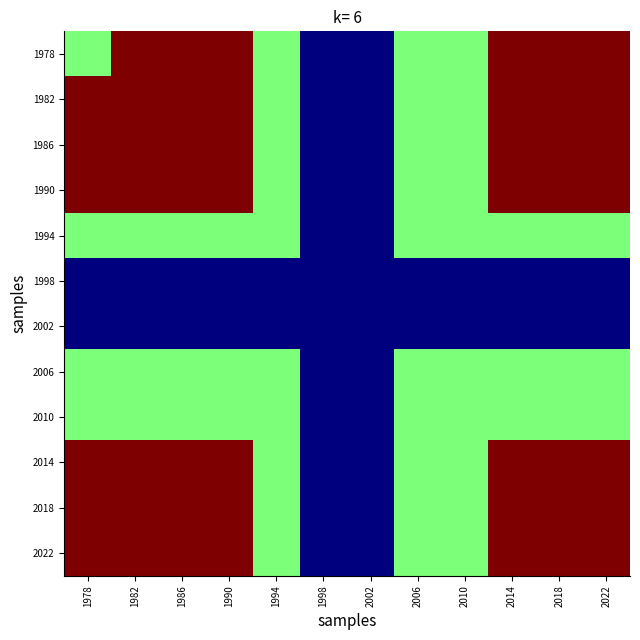

Reading left to right, transcribe all the data shown in this chart.

1978: 1978=100	1982=101	1986=101	1990=101	1994=100	1998=99	2002=99	2006=100	2010=100	2014=101	2018=101	2022=101
1982: 1978=101	1982=101	1986=101	1990=101	1994=100	1998=99	2002=99	2006=100	2010=100	2014=101	2018=101	2022=101
1986: 1978=101	1982=101	1986=101	1990=101	1994=100	1998=99	2002=99	2006=100	2010=100	2014=101	2018=101	2022=101
1990: 1978=101	1982=101	1986=101	1990=101	1994=100	1998=99	2002=99	2006=100	2010=100	2014=101	2018=101	2022=101
1994: 1978=100	1982=100	1986=100	1990=100	1994=100	1998=99	2002=99	2006=100	2010=100	2014=100	2018=100	2022=100
1998: 1978=99	1982=99	1986=99	1990=99	1994=99	1998=99	2002=99	2006=99	2010=99	2014=99	2018=99	2022=99
2002: 1978=99	1982=99	1986=99	1990=99	1994=99	1998=99	2002=99	2006=99	2010=99	2014=99	2018=99	2022=99
2006: 1978=100	1982=100	1986=100	1990=100	1994=100	1998=99	2002=99	2006=100	2010=100	2014=100	2018=100	2022=100
2010: 1978=100	1982=100	1986=100	1990=100	1994=100	1998=99	2002=99	2006=100	2010=100	2014=100	2018=100	2022=100
2014: 1978=101	1982=101	1986=101	1990=101	1994=100	1998=99	2002=99	2006=100	2010=100	2014=101	2018=101	2022=101
2018: 1978=101	1982=101	1986=101	1990=101	1994=100	1998=99	2002=99	2006=100	2010=100	2014=101	2018=101	2022=101
2022: 1978=101	1982=101	1986=101	1990=101	1994=100	1998=99	2002=99	2006=100	2010=100	2014=101	2018=101	2022=101